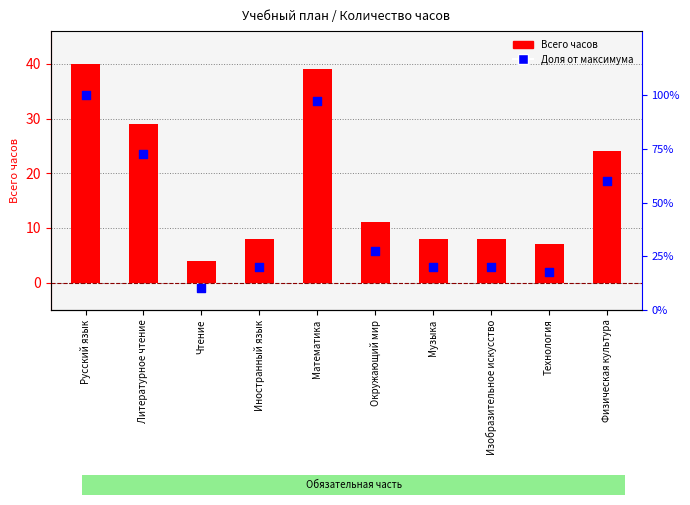

What is the total value across all series at Литературное чтение?

29.7